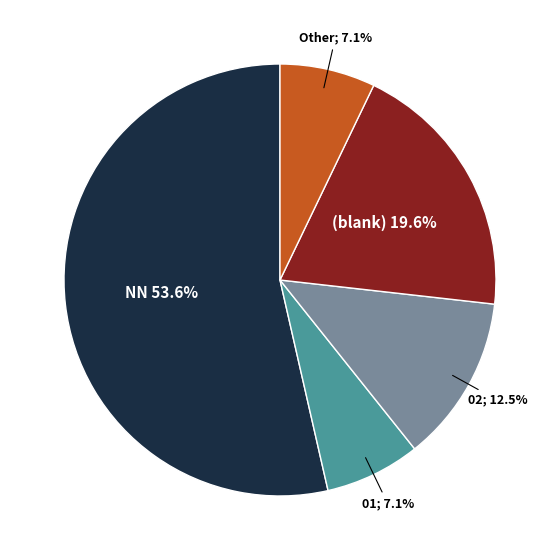

Is there a majority slice in this chart?

Yes